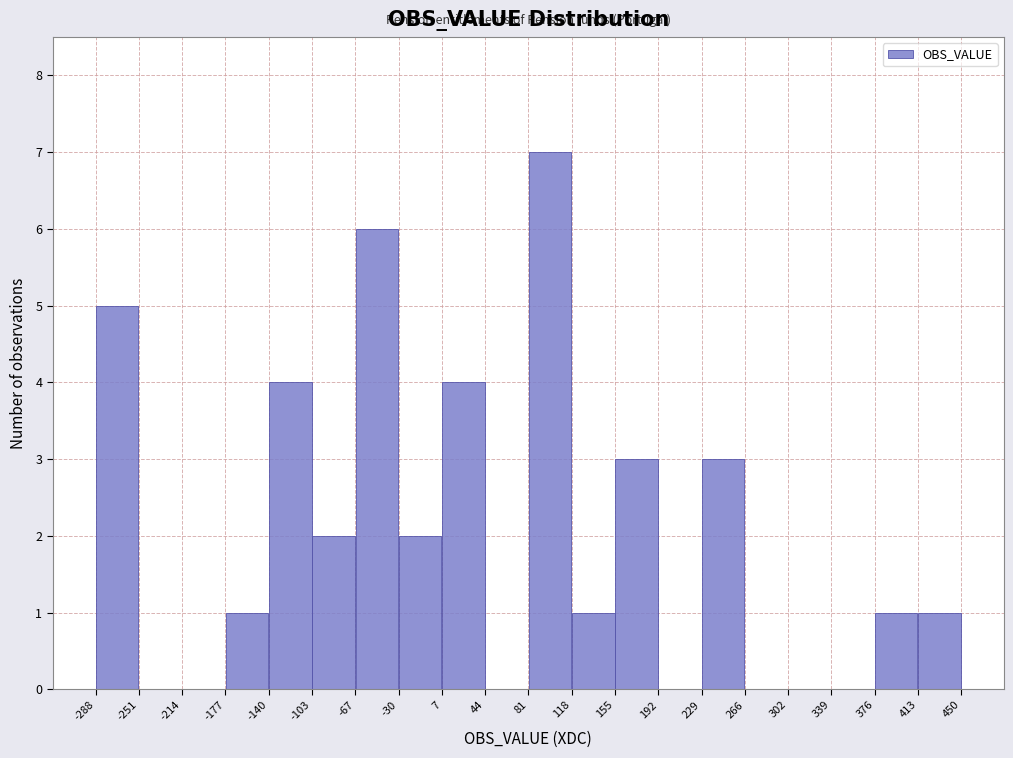

Which range on the x-axis has the tallest bar?

80 to 120